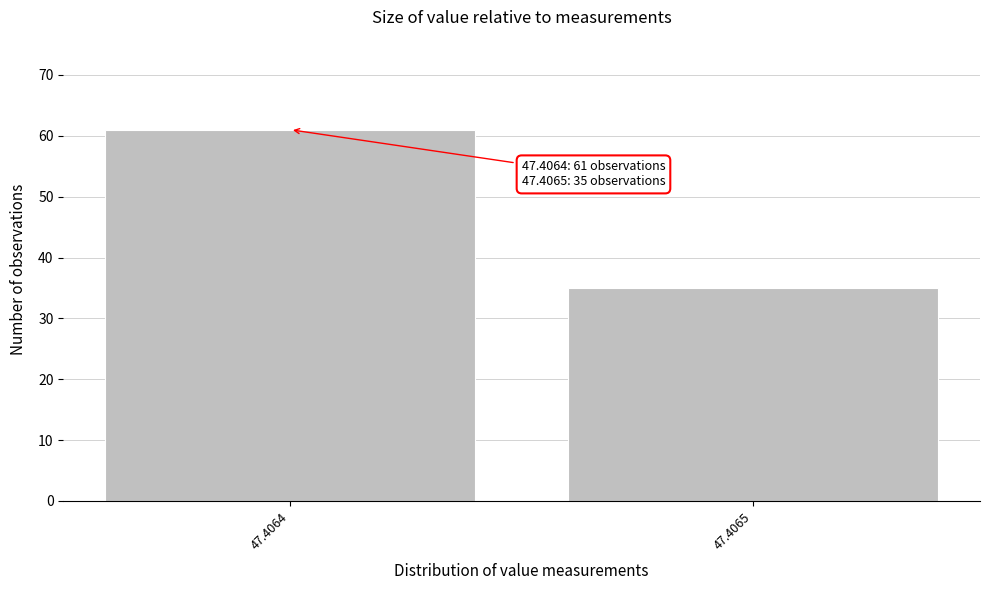

Reading right to left, extract all data points from this chart.

47.4065=35	47.4064=61